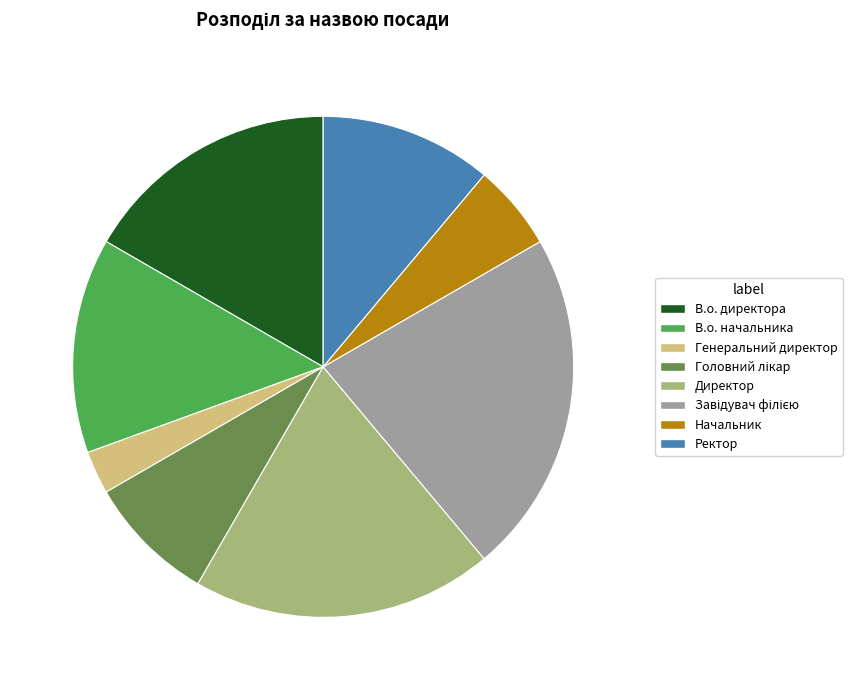

Is Начальник the majority of the pie?

No